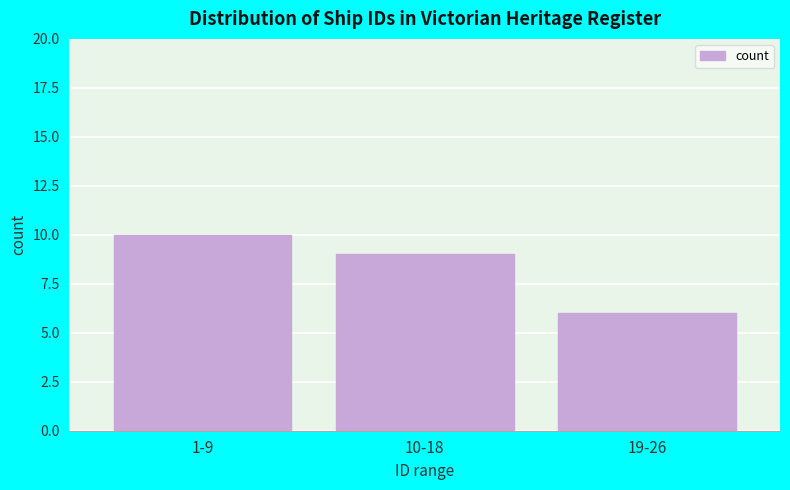

Reading left to right, transcribe all the data shown in this chart.

10	9	6